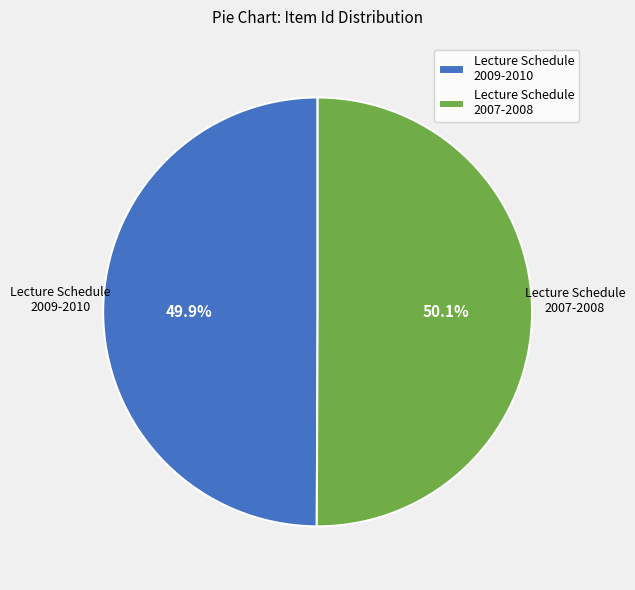

To the nearest percent, what is the average slice percentage?

50%